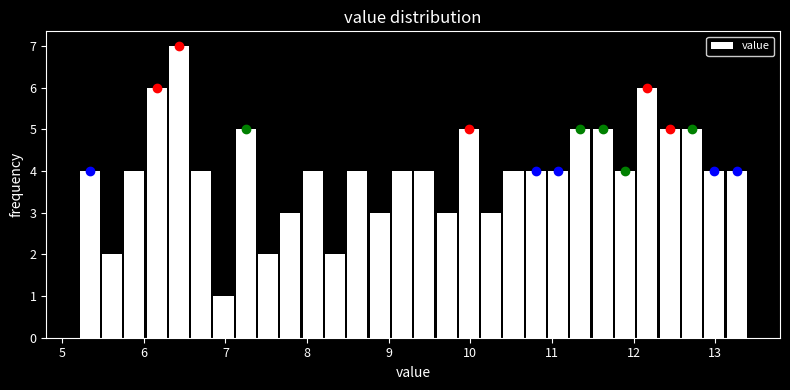

Around what value on the x-axis is the tallest bar? Give the approximate position of its centre, as read against the axis.

6.4